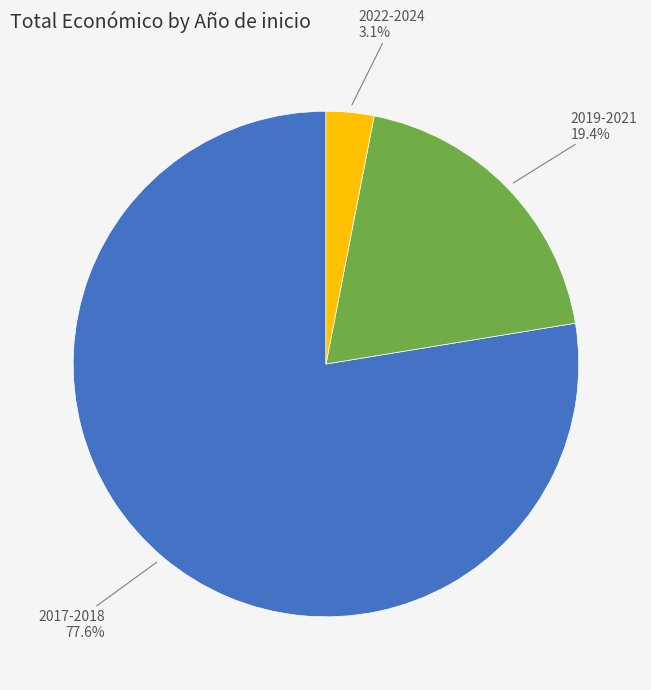

How many slices are in this pie chart?

3